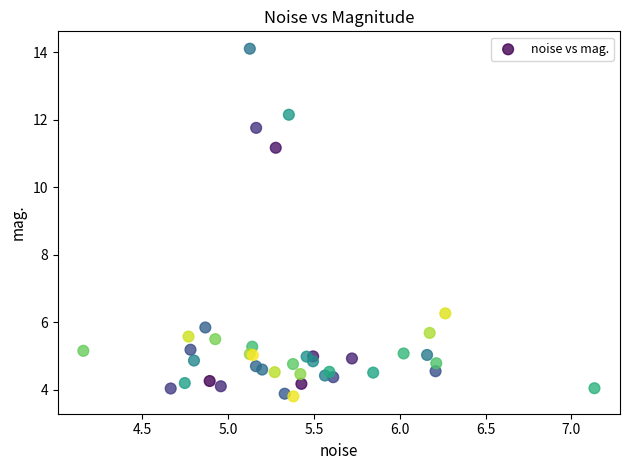

What Y value in the scatter plot is closest to 8?

6.3